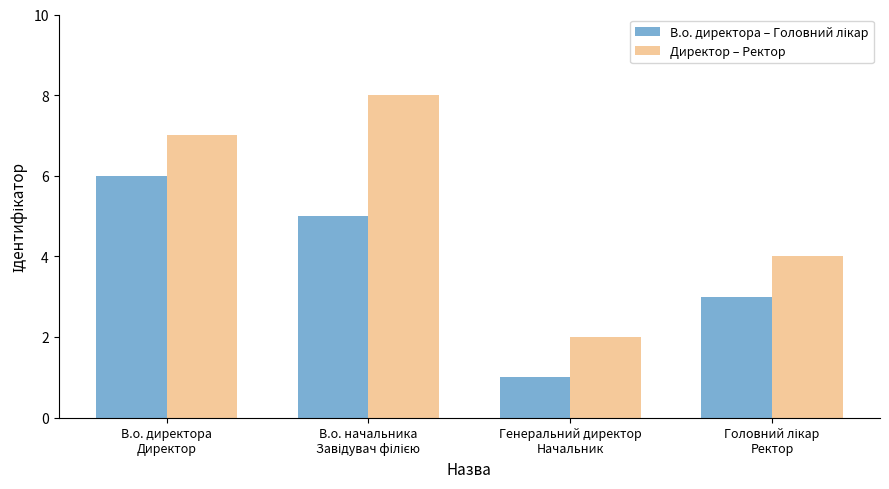

What is the average value of the Директор – Ректор series?

5